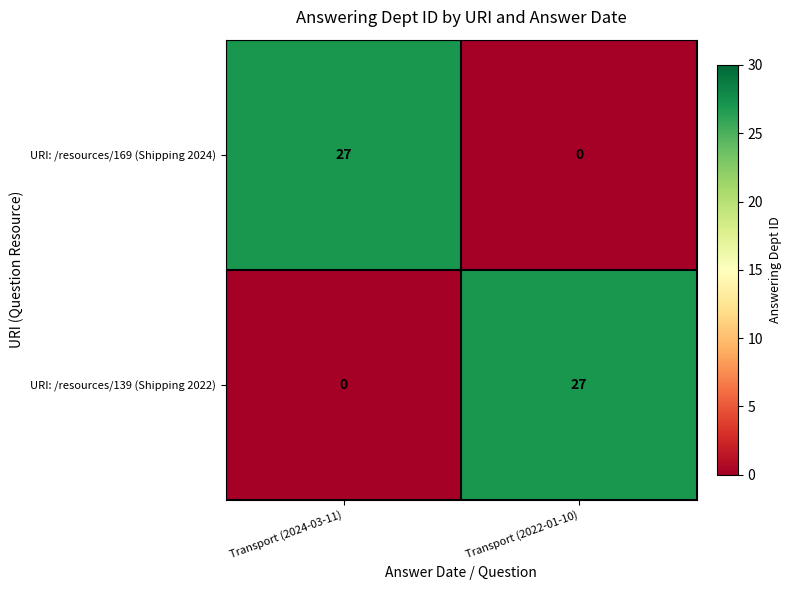

Reading left to right, list all the values displayed in this chart.

URI: /resources/169 (Shipping 2024): 27	0
URI: /resources/139 (Shipping 2022): 0	27